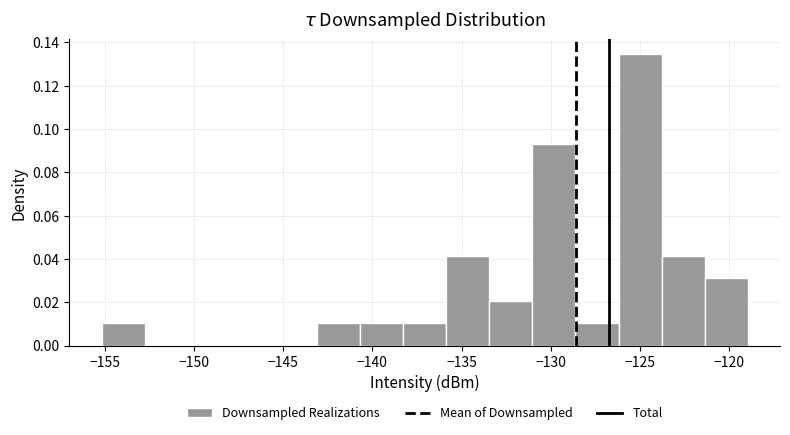

What is the height of the bar covering -155.0 to -153.0 on the x-axis? Neither the bar edges nor the heights are printed on the chart, so give them approximately, as read against the axes.

0.010